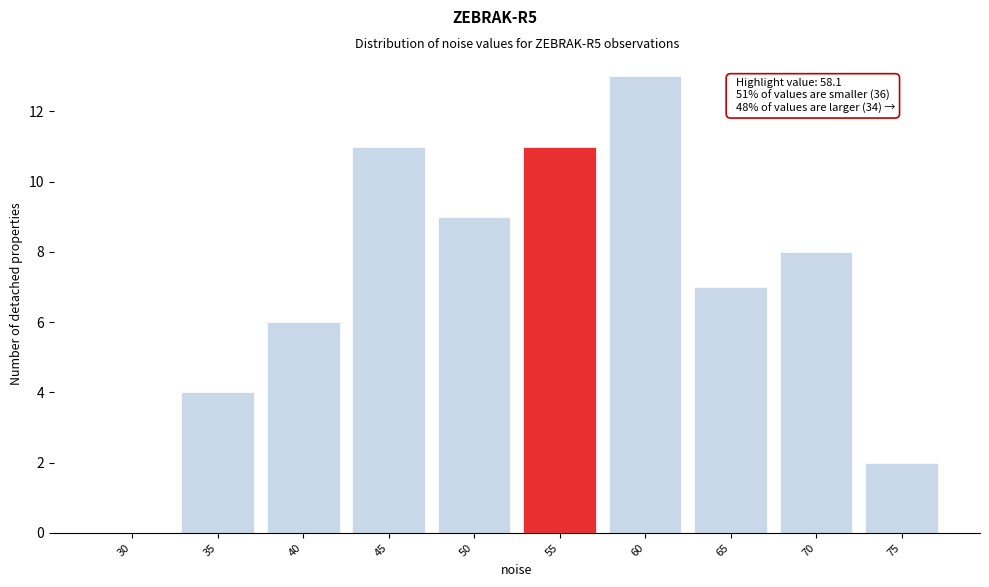

Reading right to left, extract all data points from this chart.

75=2	70=8	65=7	60=13	55=11	50=9	45=11	40=6	35=4	30=0